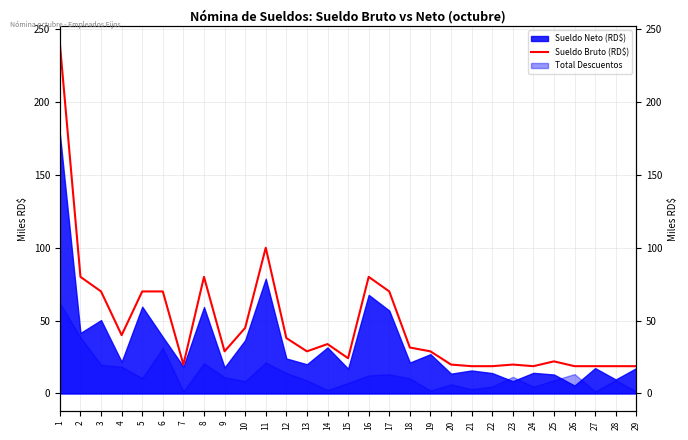

How many points are higher than both their immediate neighbors (excluding endpoints)?

6